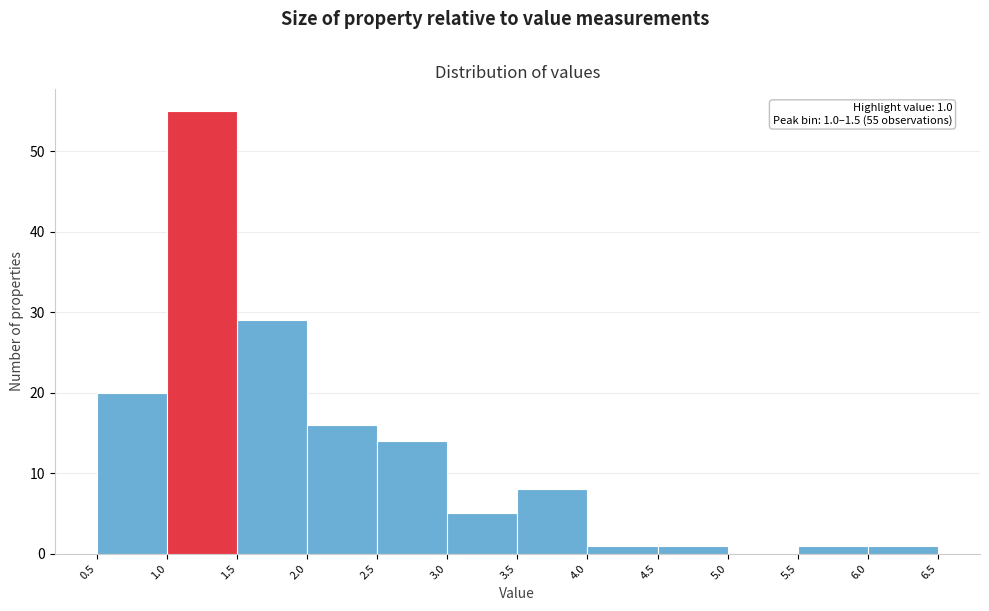

Over which range of the x-axis is the bar tallest?

1.0 to 1.5